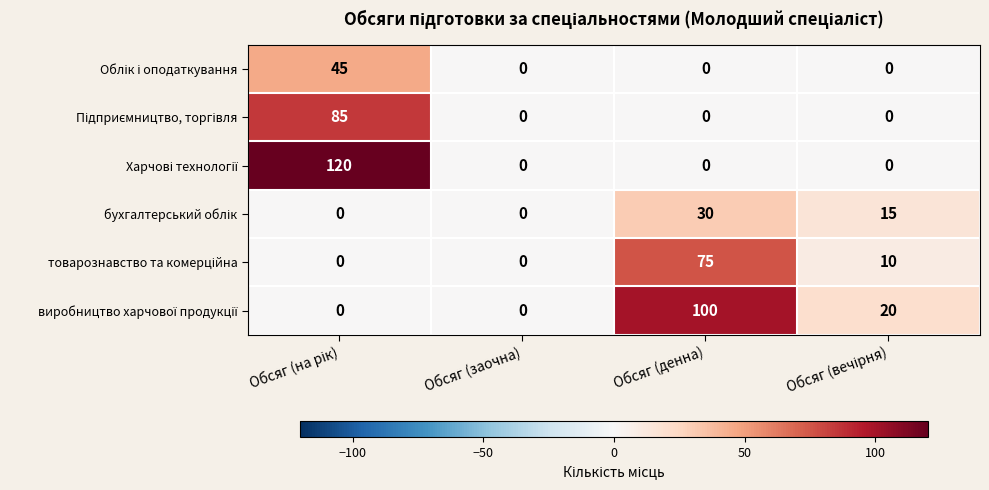

What is the greatest value displayed?

120